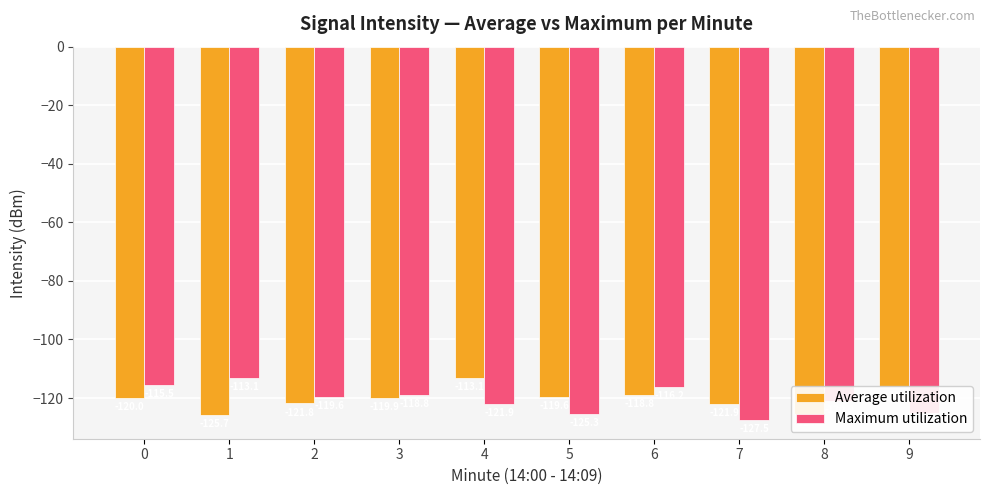

What are all the series names shown in the legend?

Average utilization, Maximum utilization